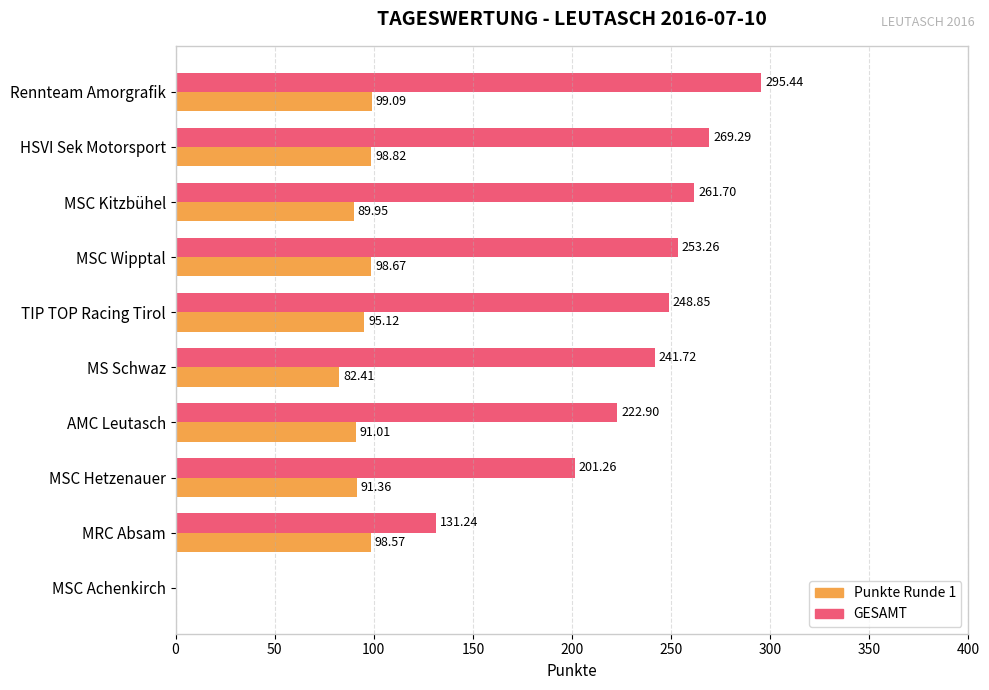

How many data points does each series have?

10